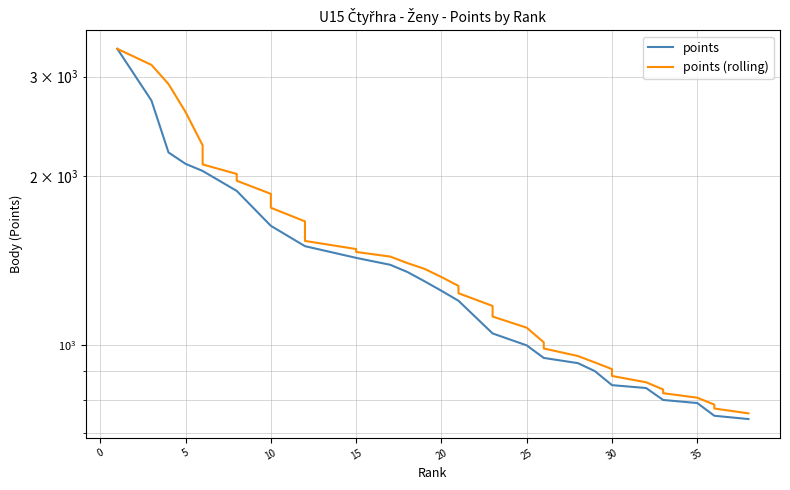

What is the smallest value displayed?

740.0